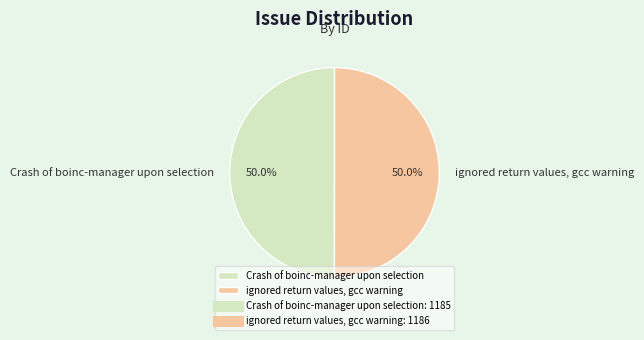

What percentage do Crash of boinc-manager upon selection and ignored return values, gcc warning together represent?

100.0%